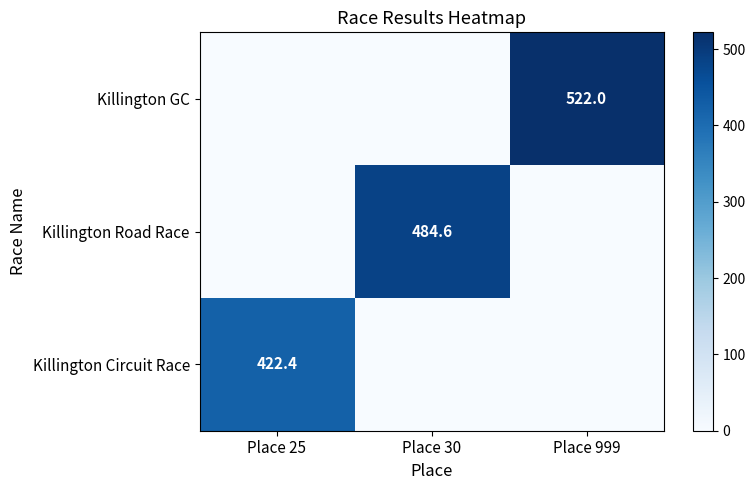

The value of Killington Road Race at Place 25 is 0.0. True or false?

True